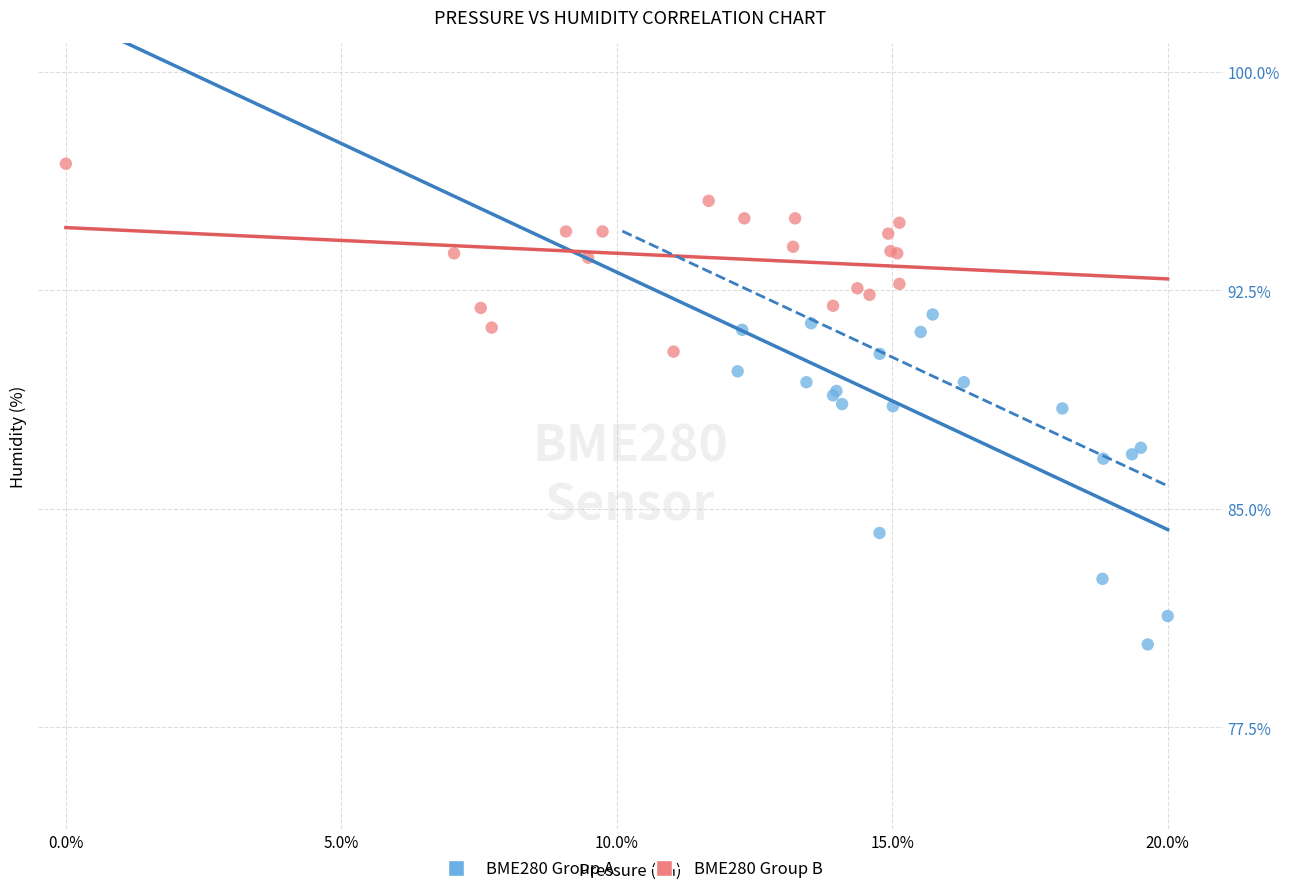

What are all the series names shown in the legend?

BME280 Group A, BME280 Group B